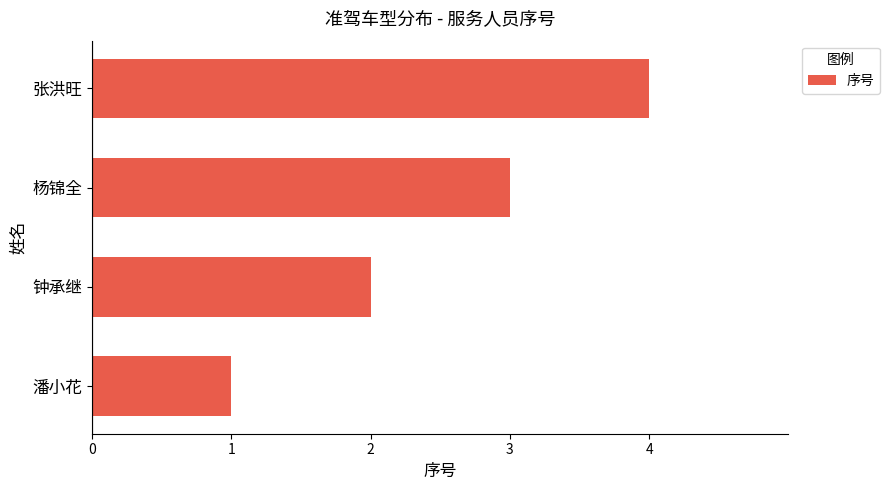

How many bars are there in total?

4